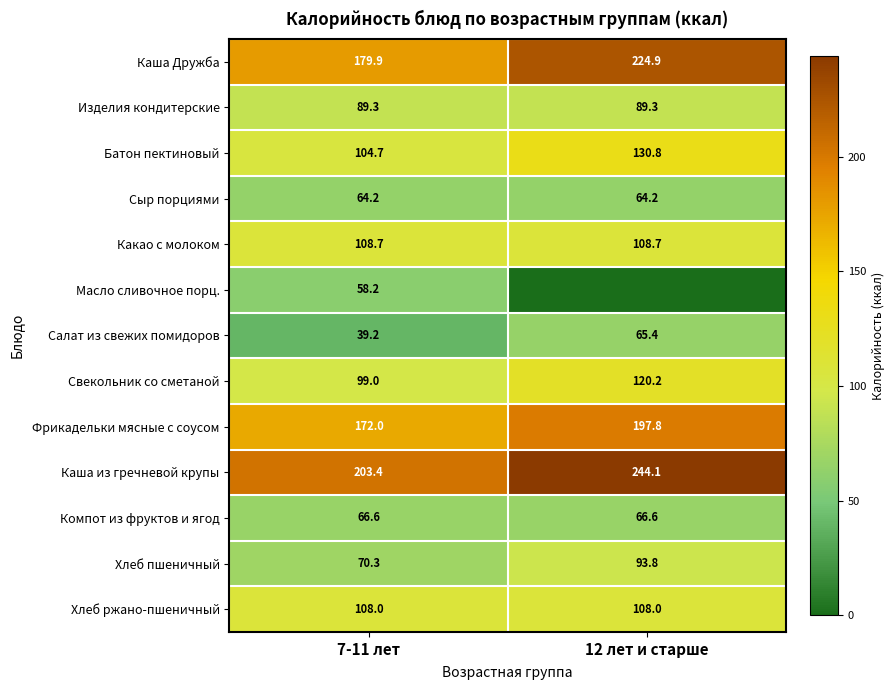

Count the number of categories in the chart.

2